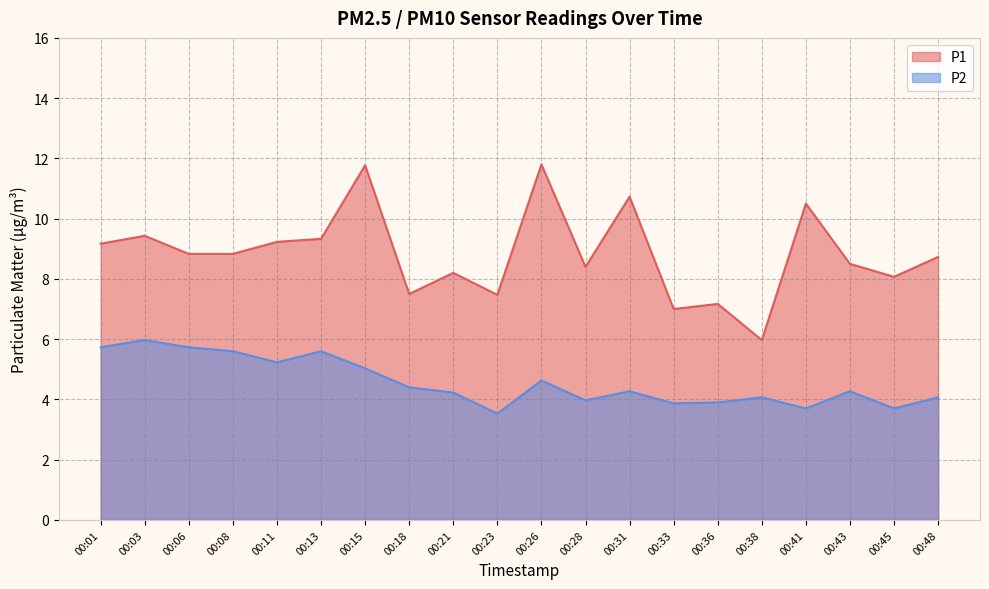

True or false: P1 has a value of 4.0 at 00:06.

False